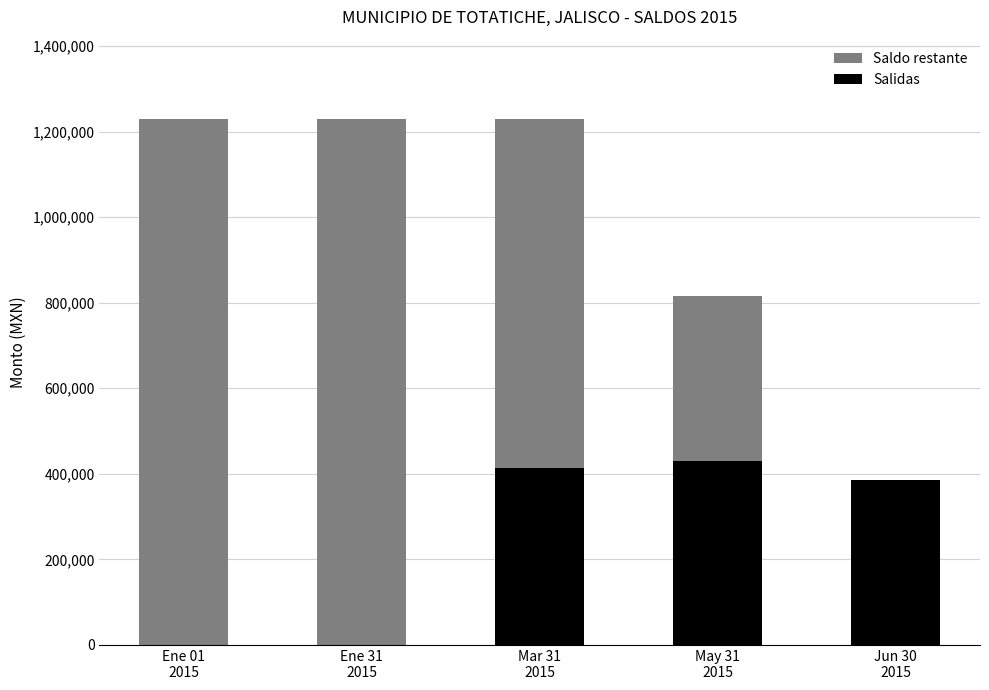

What is the maximum value for Salidas?

429344.8